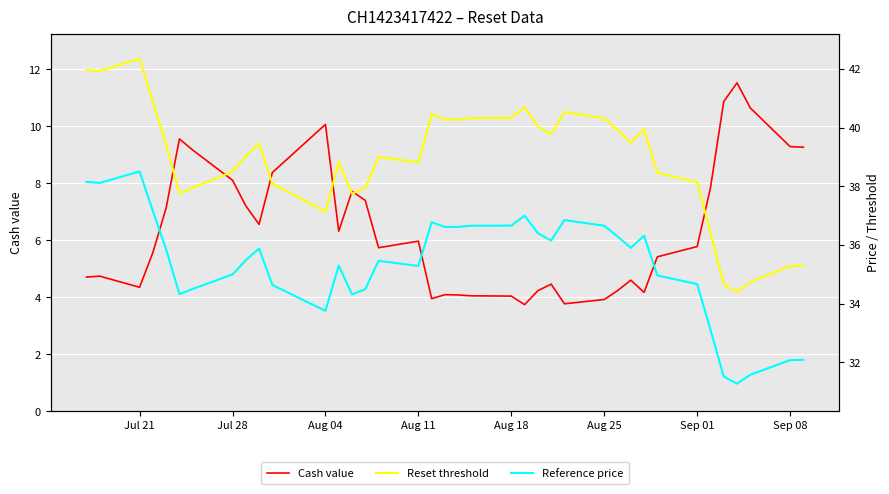

How many interior local valleys does the Reference price series have?

8